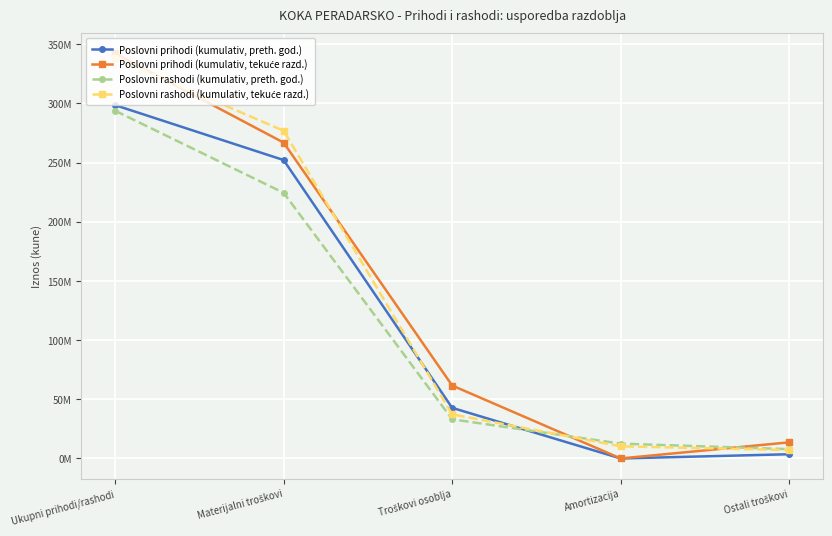

What is the difference between the second highest and minimum values in the Poslovni prihodi (kumulativ, tekuće razd.) series?

266768978